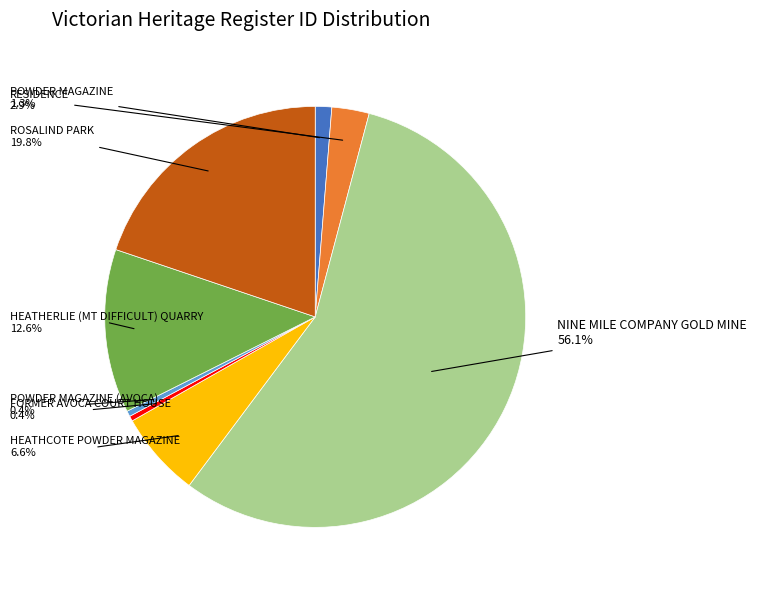

To the nearest percent, what percentage of the pie is POWDER MAGAZINE?

1%